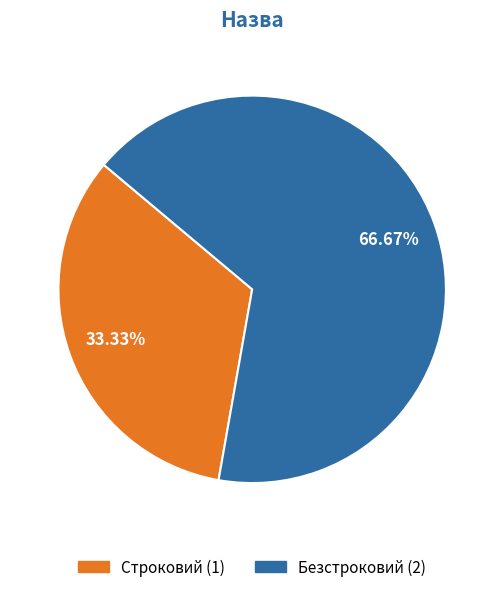

Which category has the biggest portion of the pie?

Безстроковий